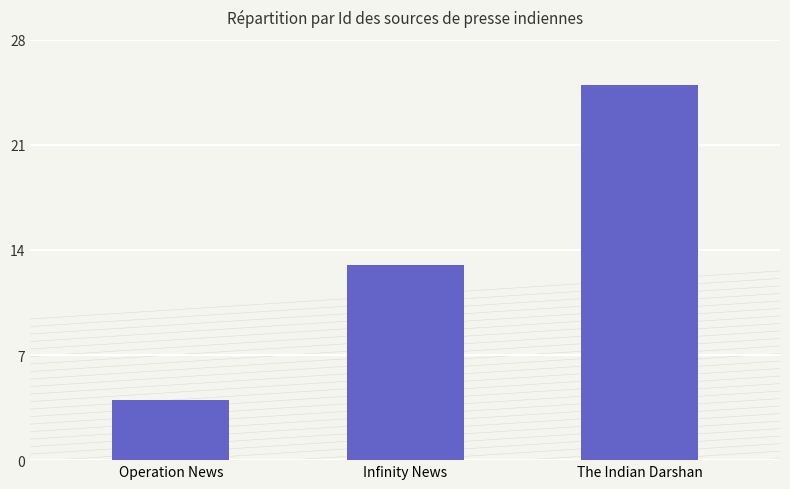

How many values are between 4 and 25?

3